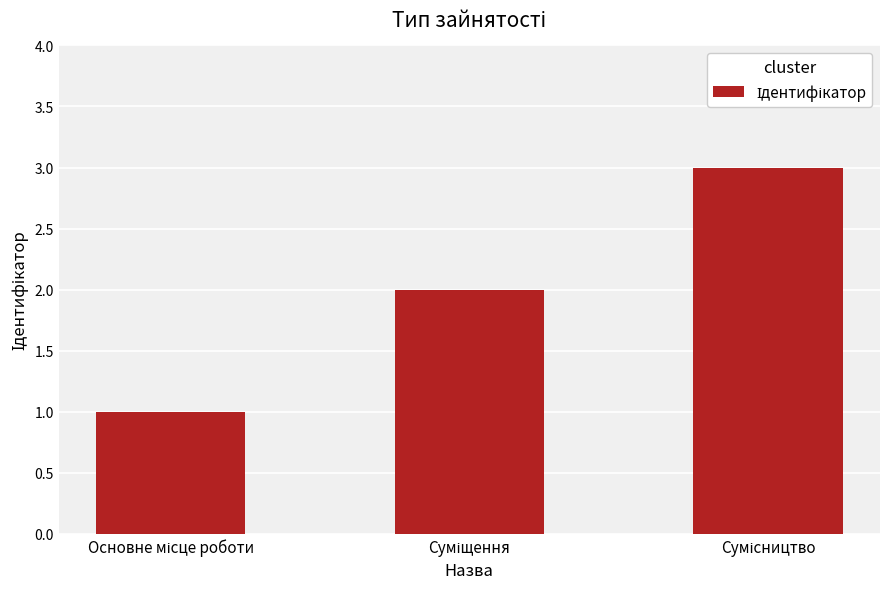

What is the greatest value displayed?

3